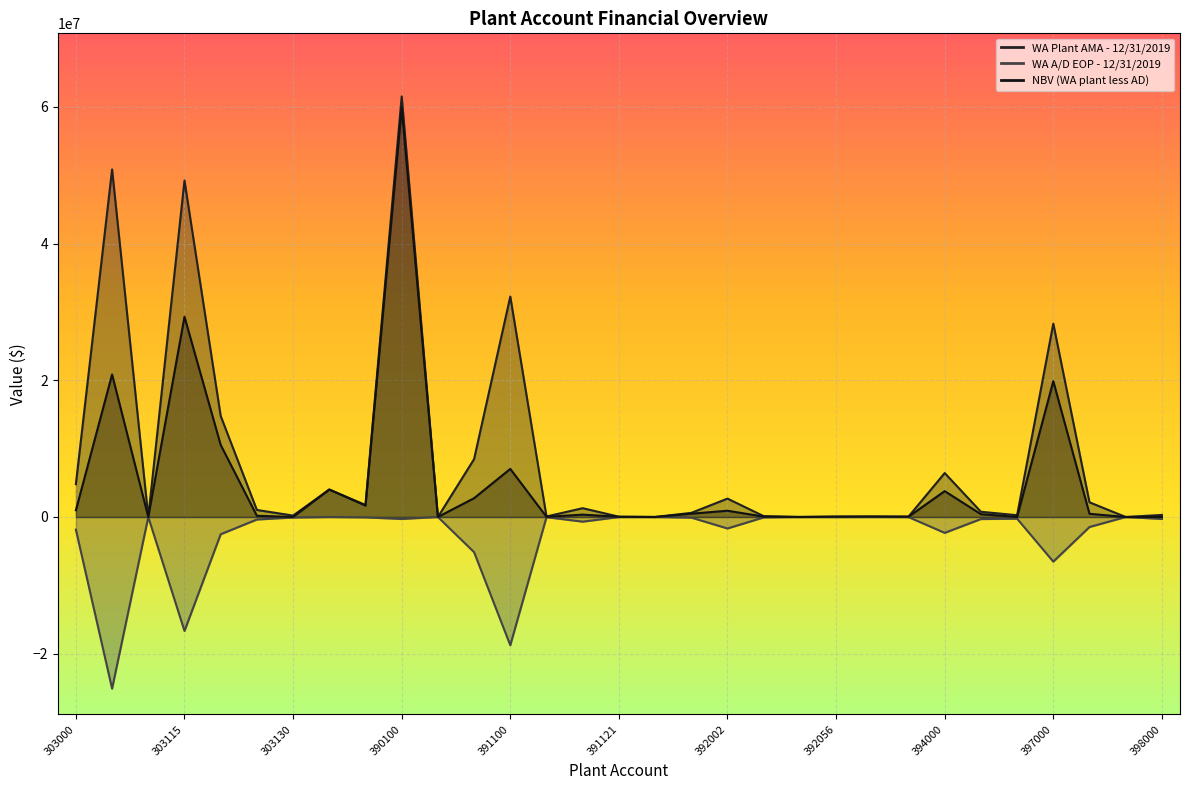

The value of WA Plant AMA - 12/31/2019 at 389300 is 620557.2. True or false?

False